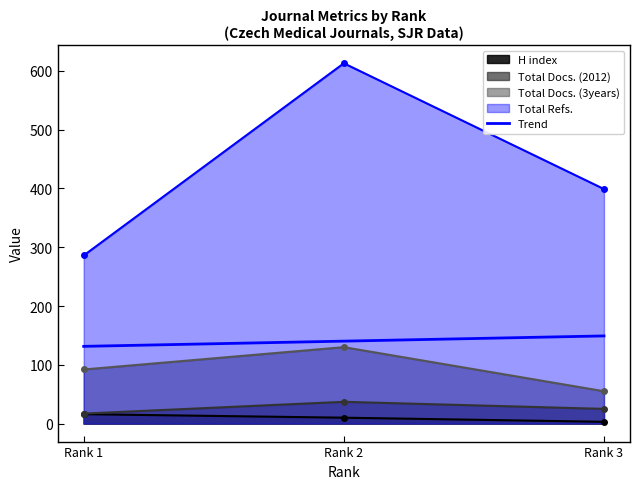

The value of Total Refs. at Rank 2 is 956. True or false?

False